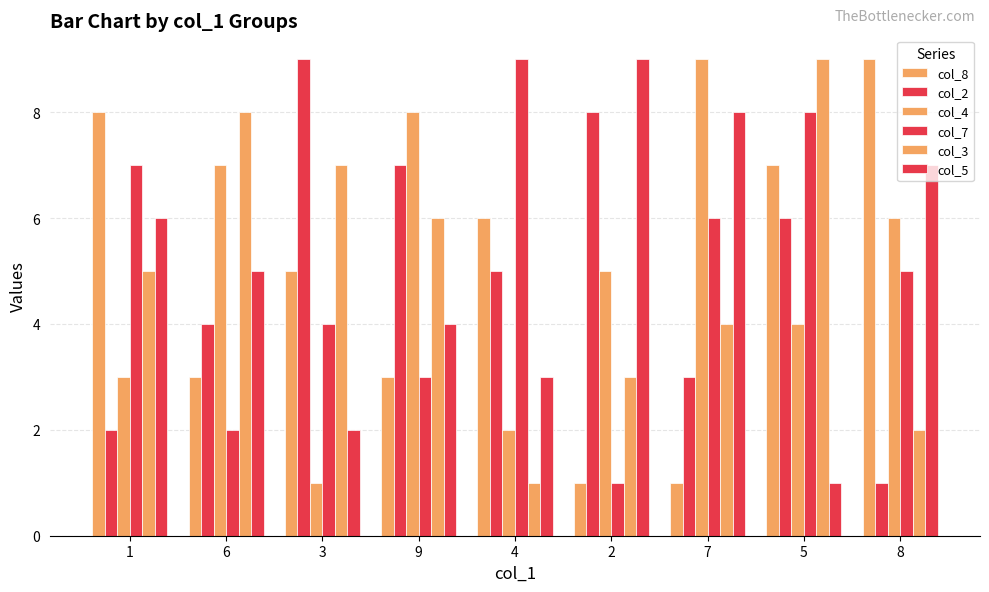

What is the difference between the second highest and second lowest values in the col_3 series?

6